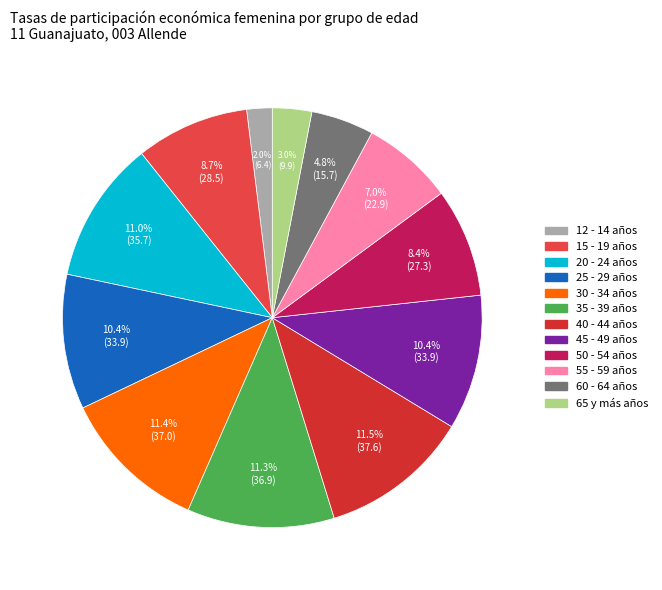

Which slice is the largest?

40 - 44 años